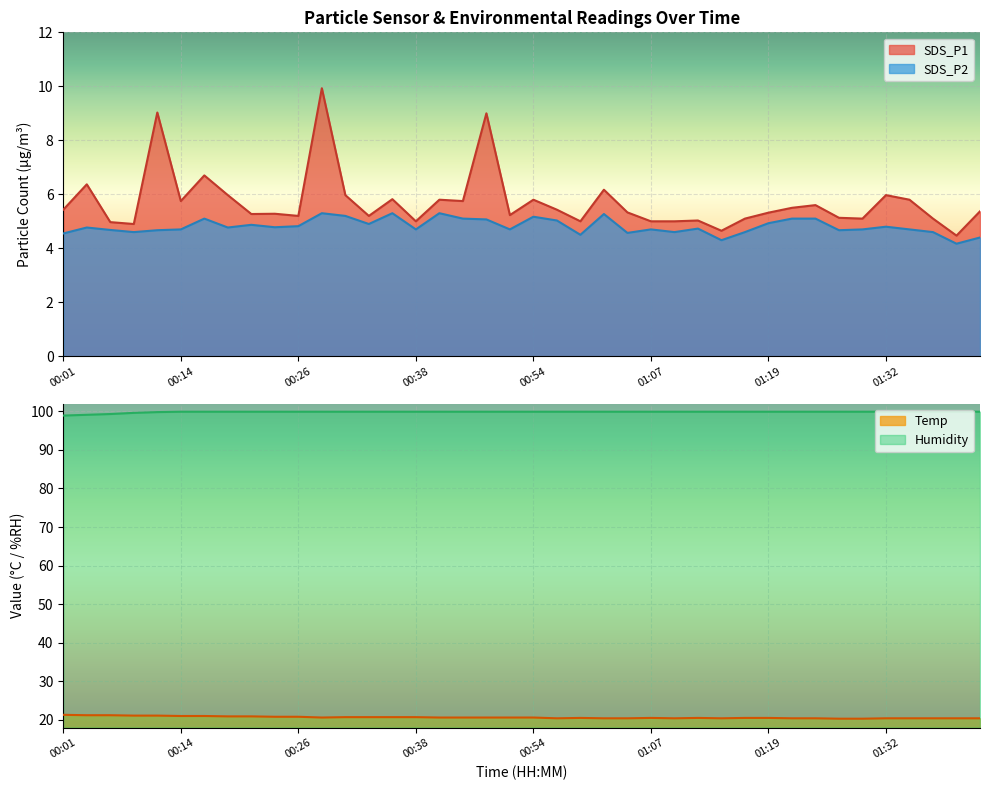

How many categories are shown in the chart?

40